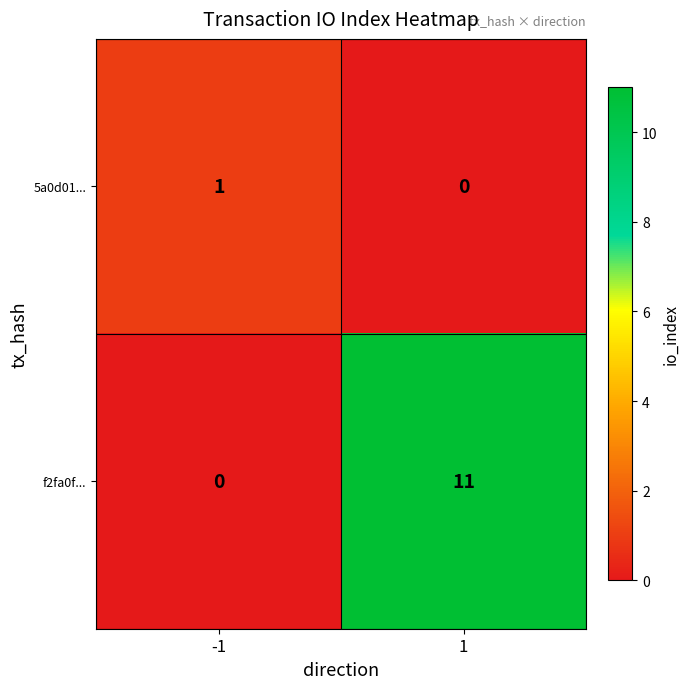

At how many categories does at least one series exceed 4?

1